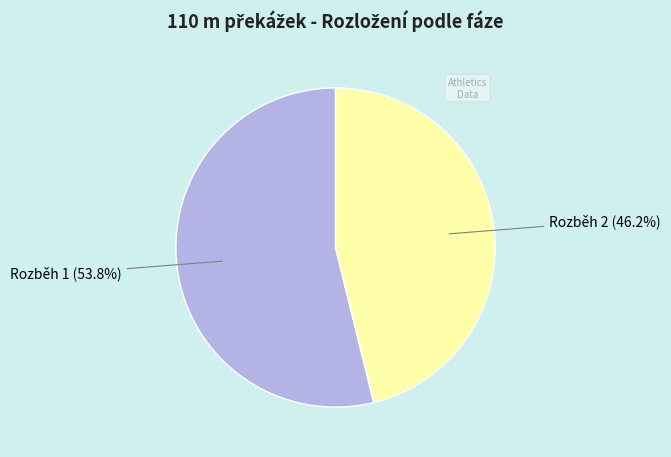

Is there a majority slice in this chart?

Yes